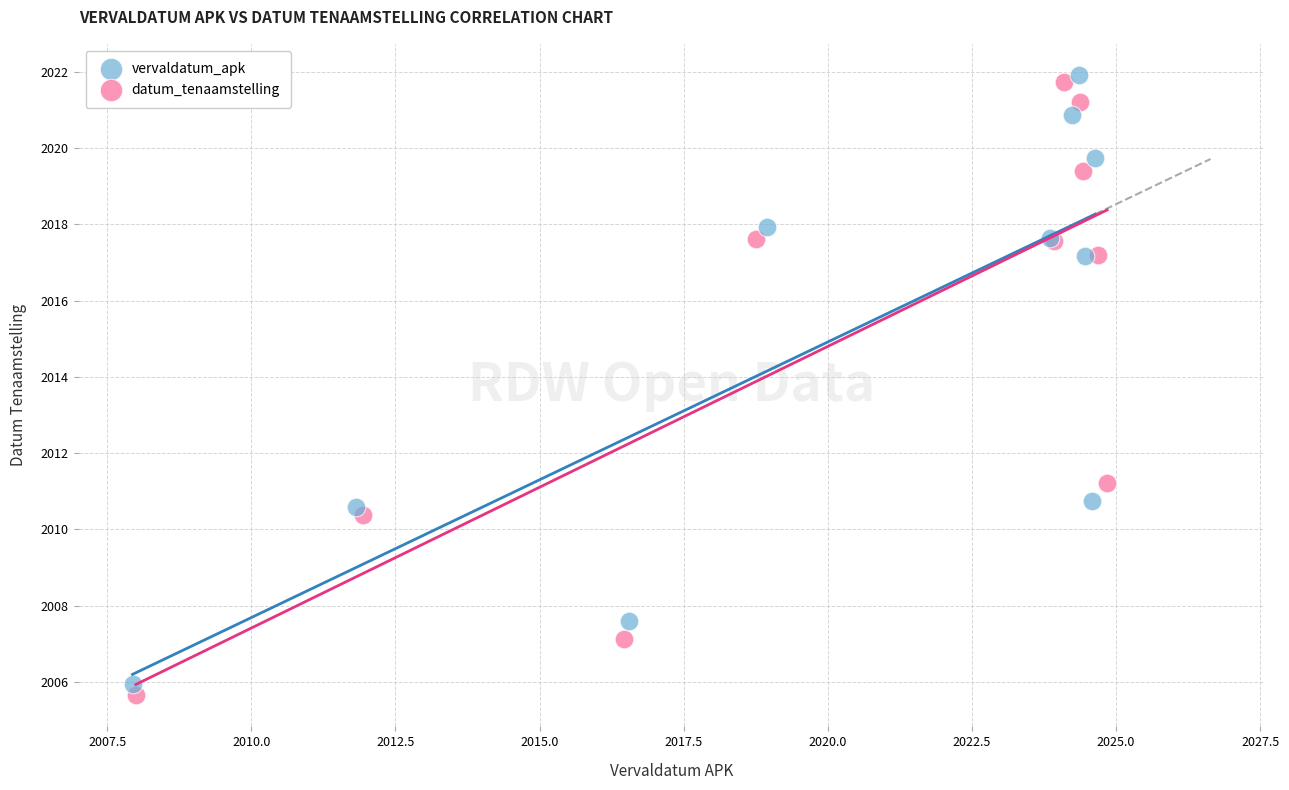

What are all the series names shown in the legend?

vervaldatum_apk, datum_tenaamstelling